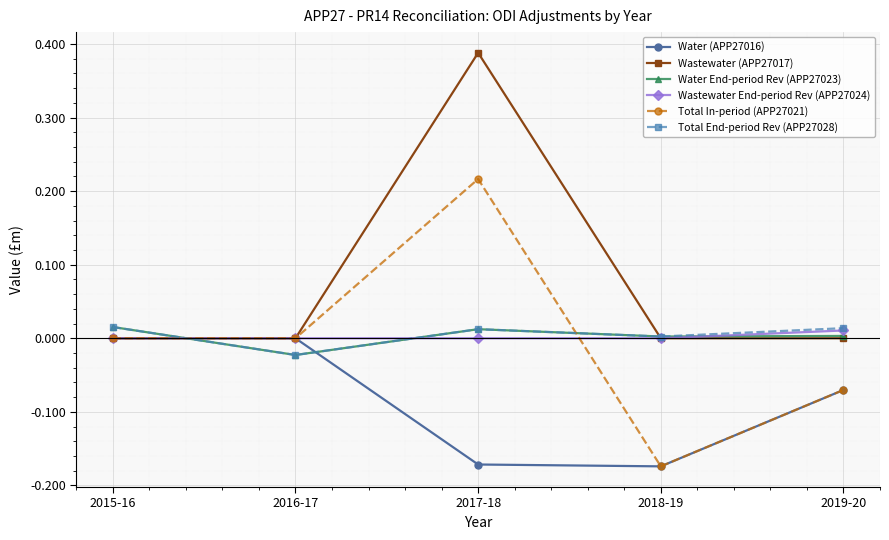

Where is the first local maximum for Total In-period (APP27021)?

2017-18